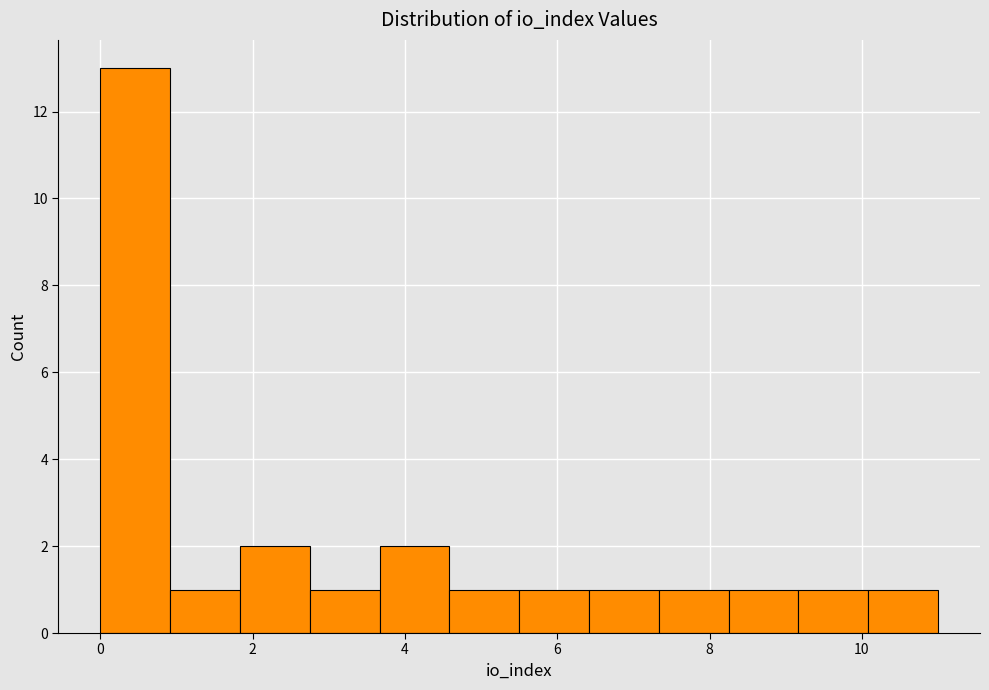

How tall is the bar that spans 3.6 to 4.6 on the x-axis? Neither the bar edges nor the heights are printed on the chart, so give them approximately, as read against the axes.

2